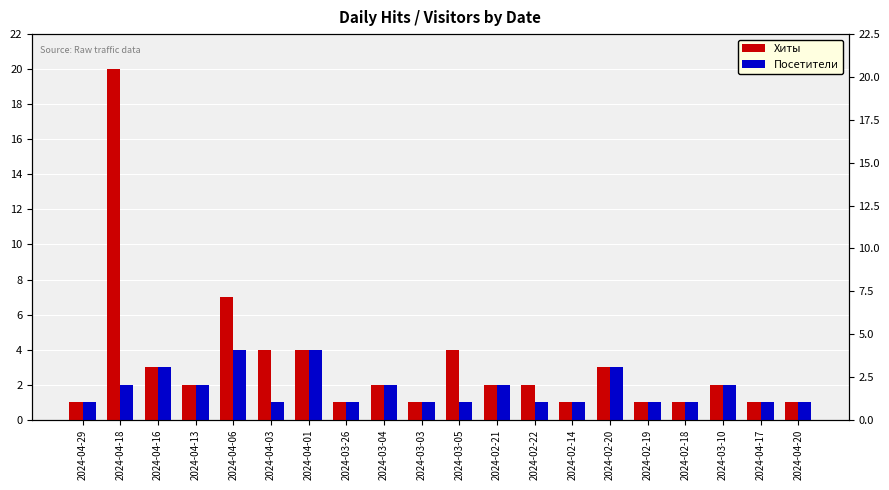

Between 2024-04-03 and 2024-03-26, which is larger?

2024-04-03